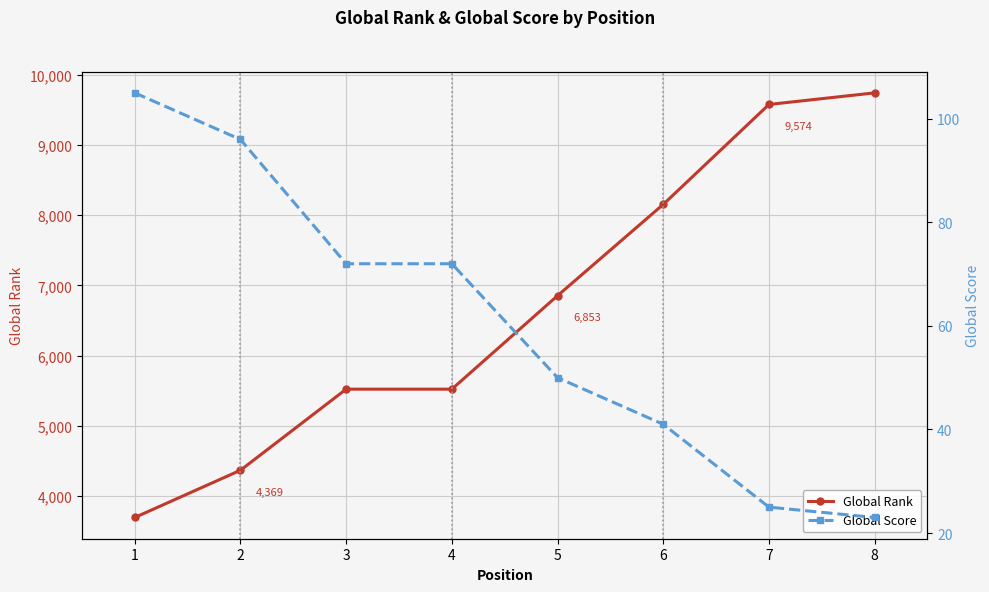

What is the difference between the maximum and minimum values in the Global Score series?

82